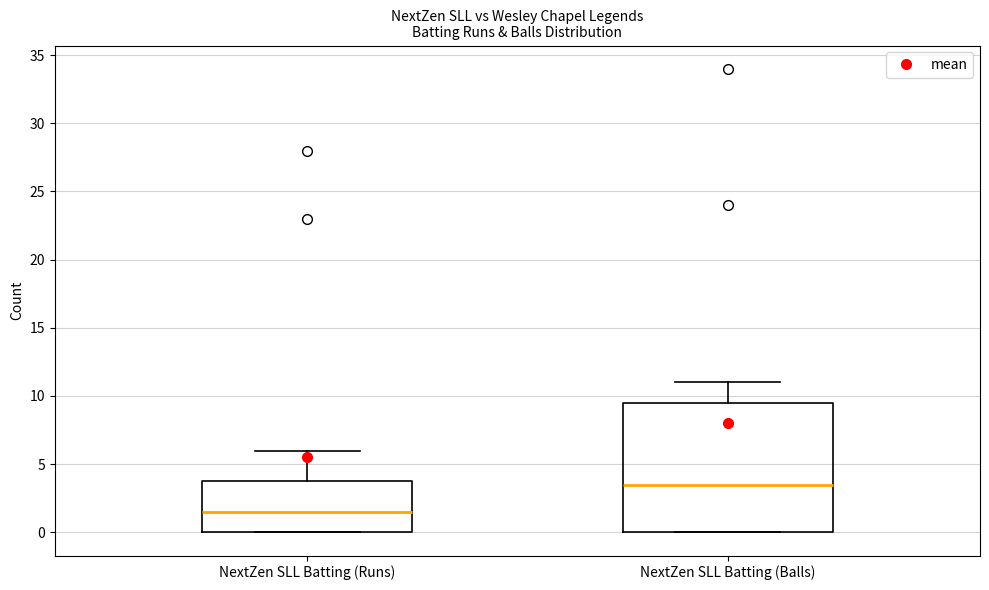

Reading left to right, transcribe this box plot: for each box, give where its median line is, the range the box spans, and where its two whiskers end, as read against the y-axis. The values are not printed on the chart, so give them approximately, as read against the axis.

NextZen SLL Batting (Runs): median 1.5, box 0.0 to 4.0, whiskers 0.0 to 6.0
NextZen SLL Batting (Balls): median 3.5, box 0.0 to 9.5, whiskers 0.0 to 11.0